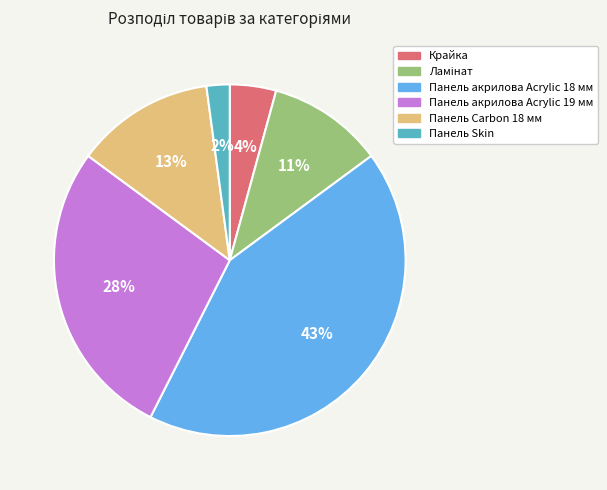

To the nearest percent, what portion does Панель Carbon 18 мм represent?

13%